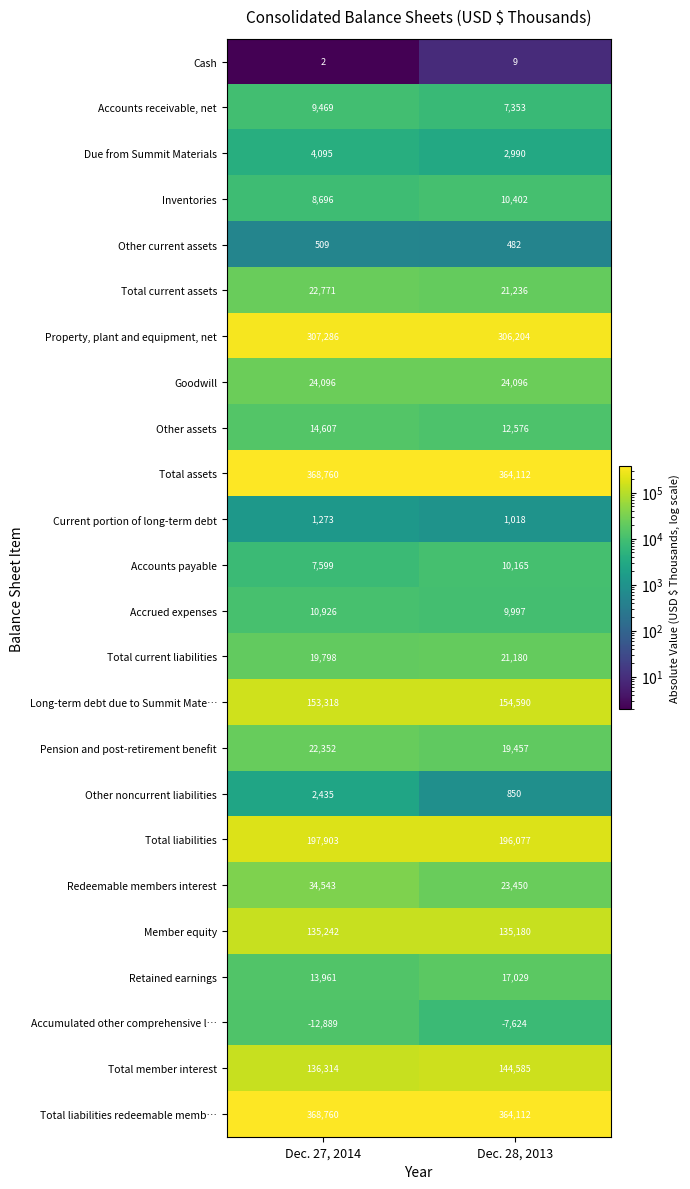

What is the average value of the Long-term debt due to Summit Mate… series?

153954